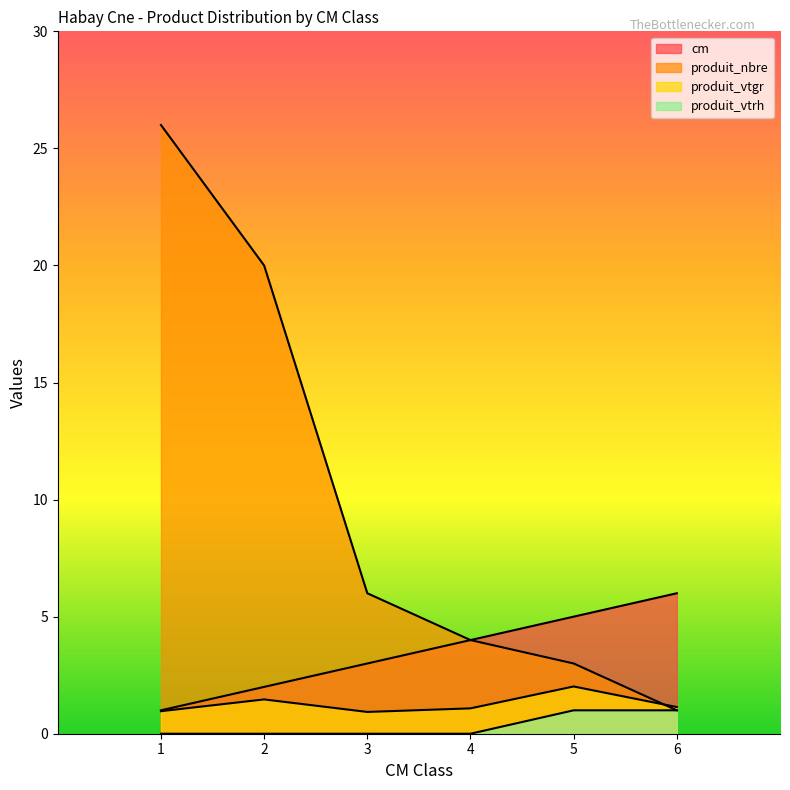

The value of produit_nbre at 1 is 8.7. True or false?

False